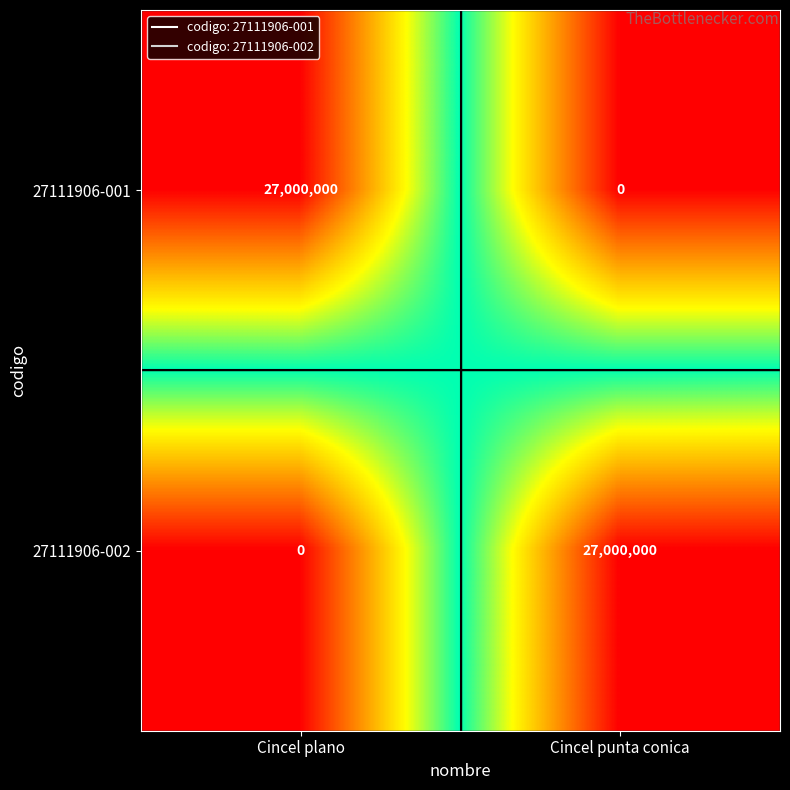

Is it true that 27111906-001 equals 0 at Cincel punta conica?

True